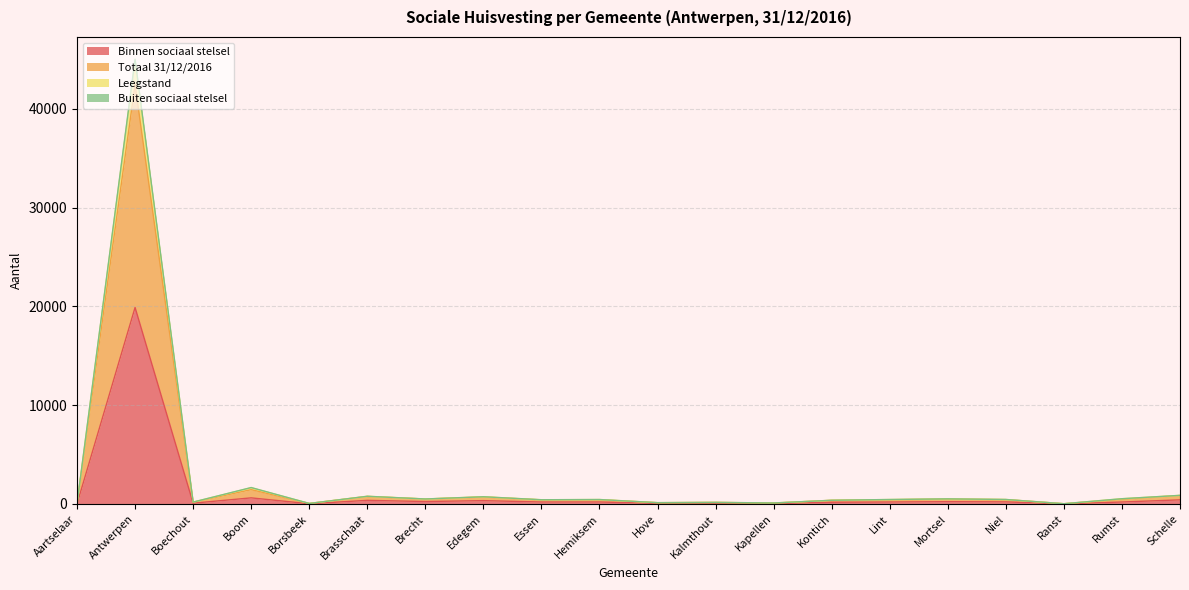

What is the spread (max minus min) of values at Edegem?

392